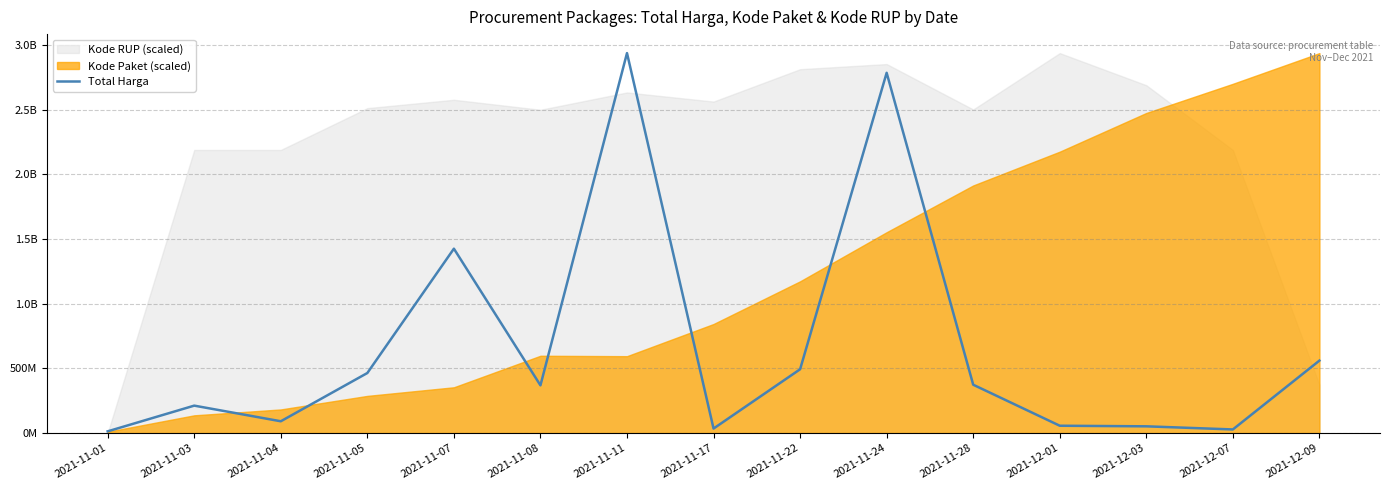

The value at 2021-12-03 is 51601000. True or false?

True